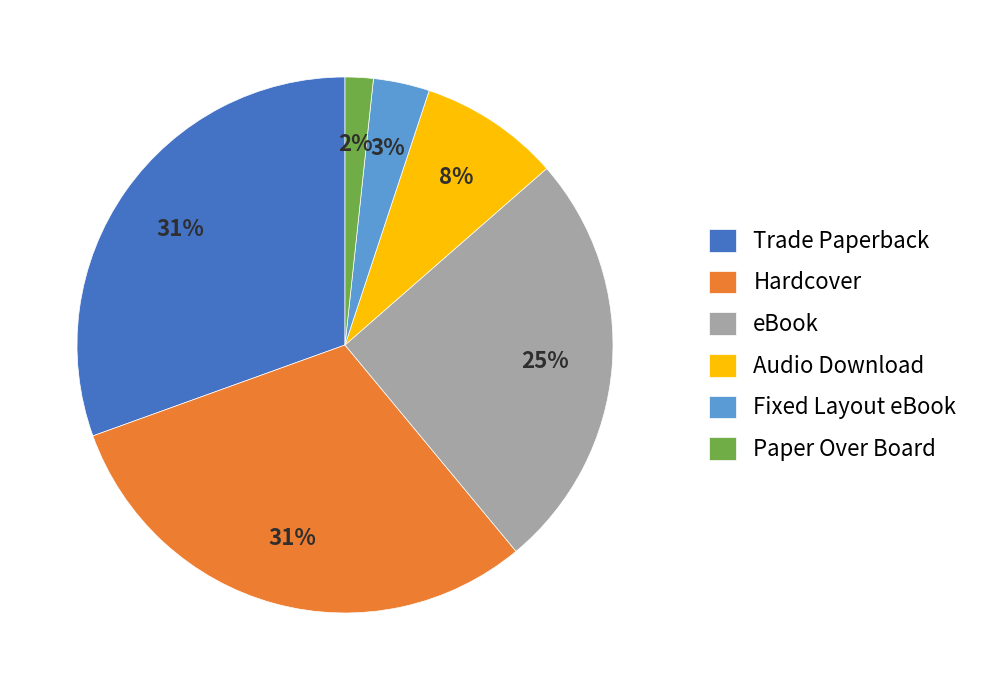

Is the sum of eBook and Hardcover greater than half?

Yes